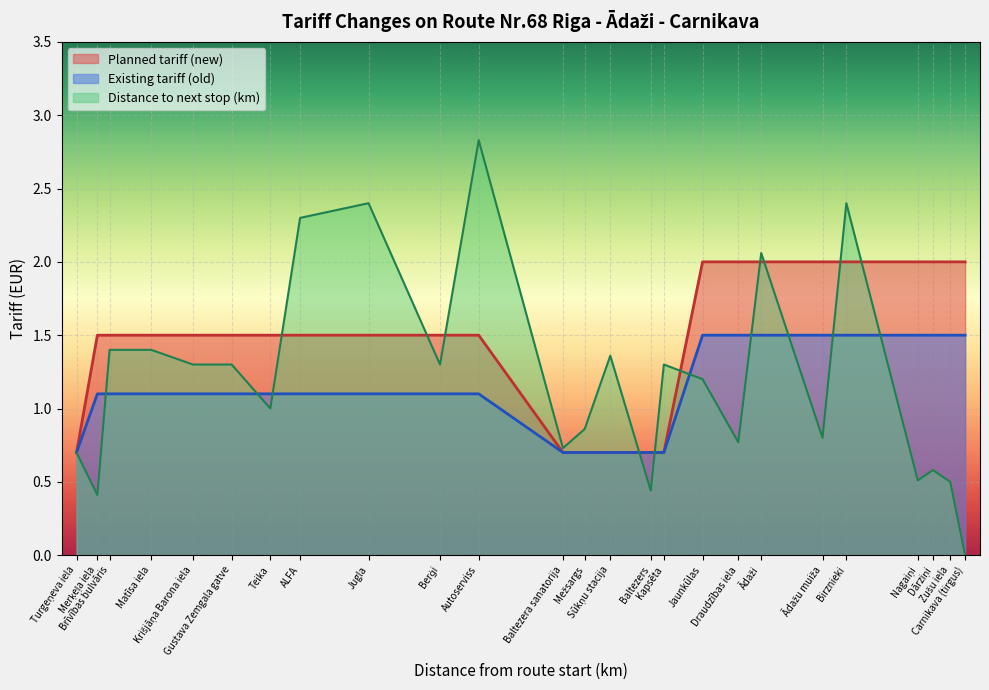

Does the chart display data point markers on the line(s)?

No